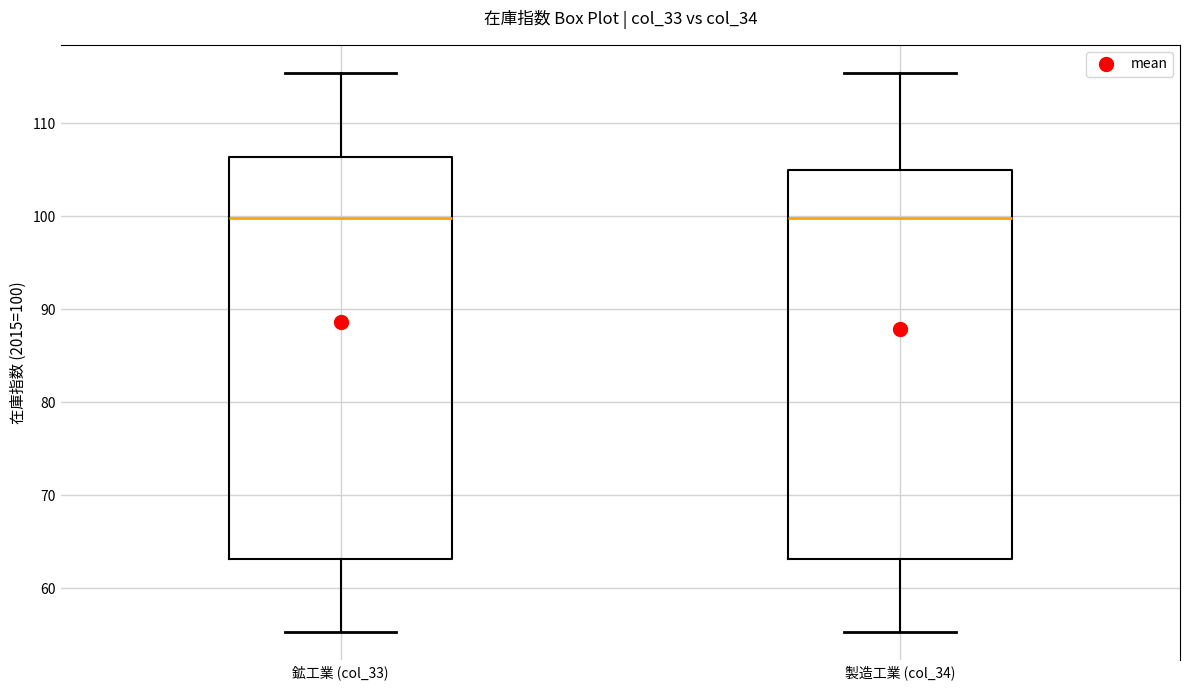

Reading left to right, transcribe this box plot: for each box, give where its median line is, the range the box spans, and where its two whiskers end, as read against the y-axis. The values are not printed on the chart, so give them approximately, as read against the axis.

鉱工業 (col_33): median 100, box 63 to 106, whiskers 55 to 115
製造工業 (col_34): median 100, box 63 to 105, whiskers 55 to 115